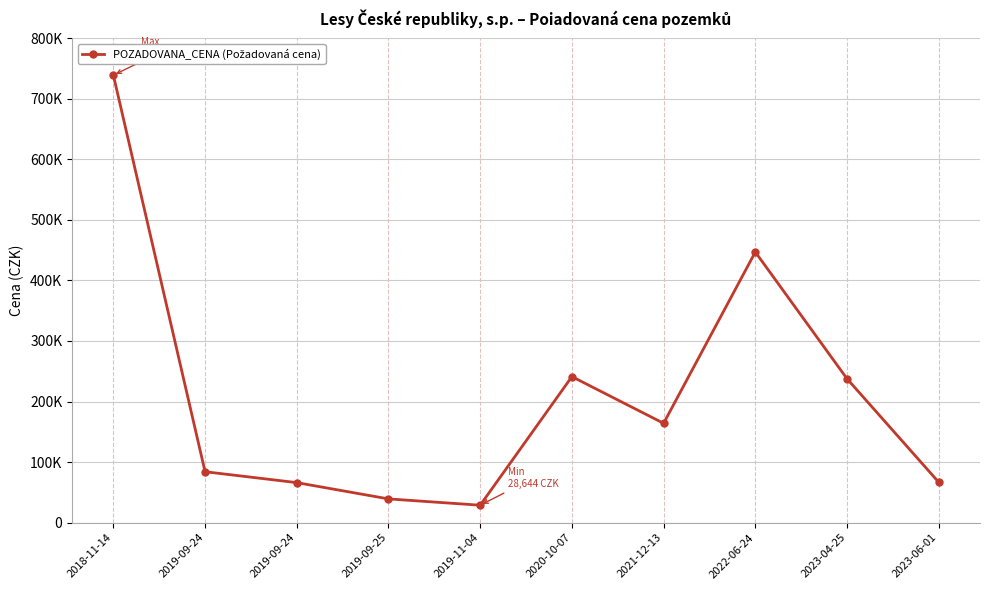

Between 2023-06-01 and 2021-12-13, which is larger?

2021-12-13